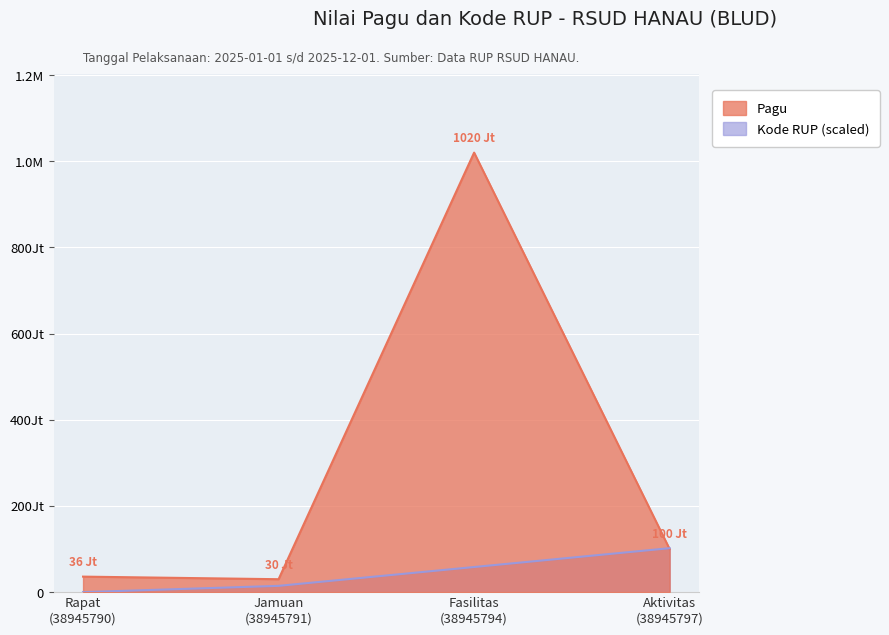

True or false: Kode RUP and Pagu intersect in this chart.

True